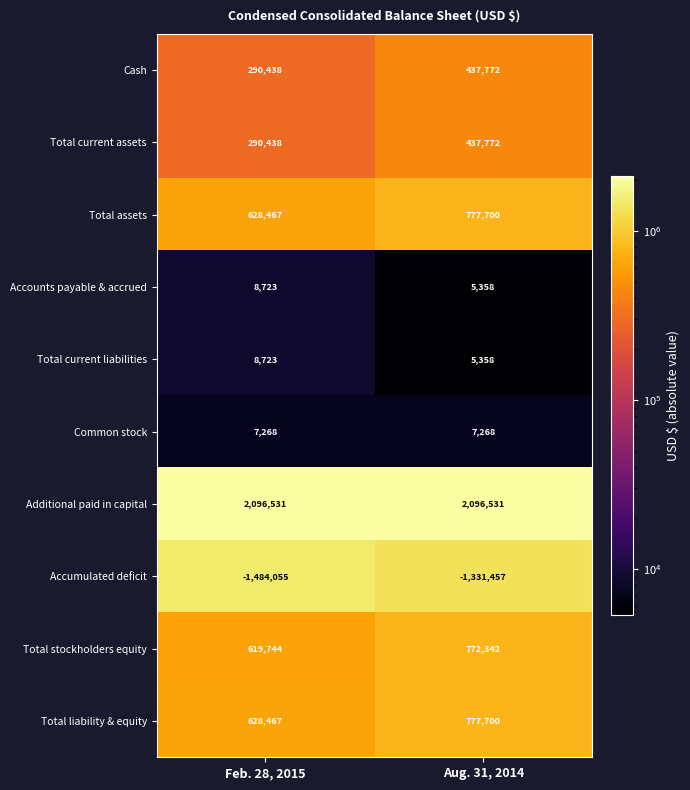

What is the sum of all Additional paid in capital values?

4193062